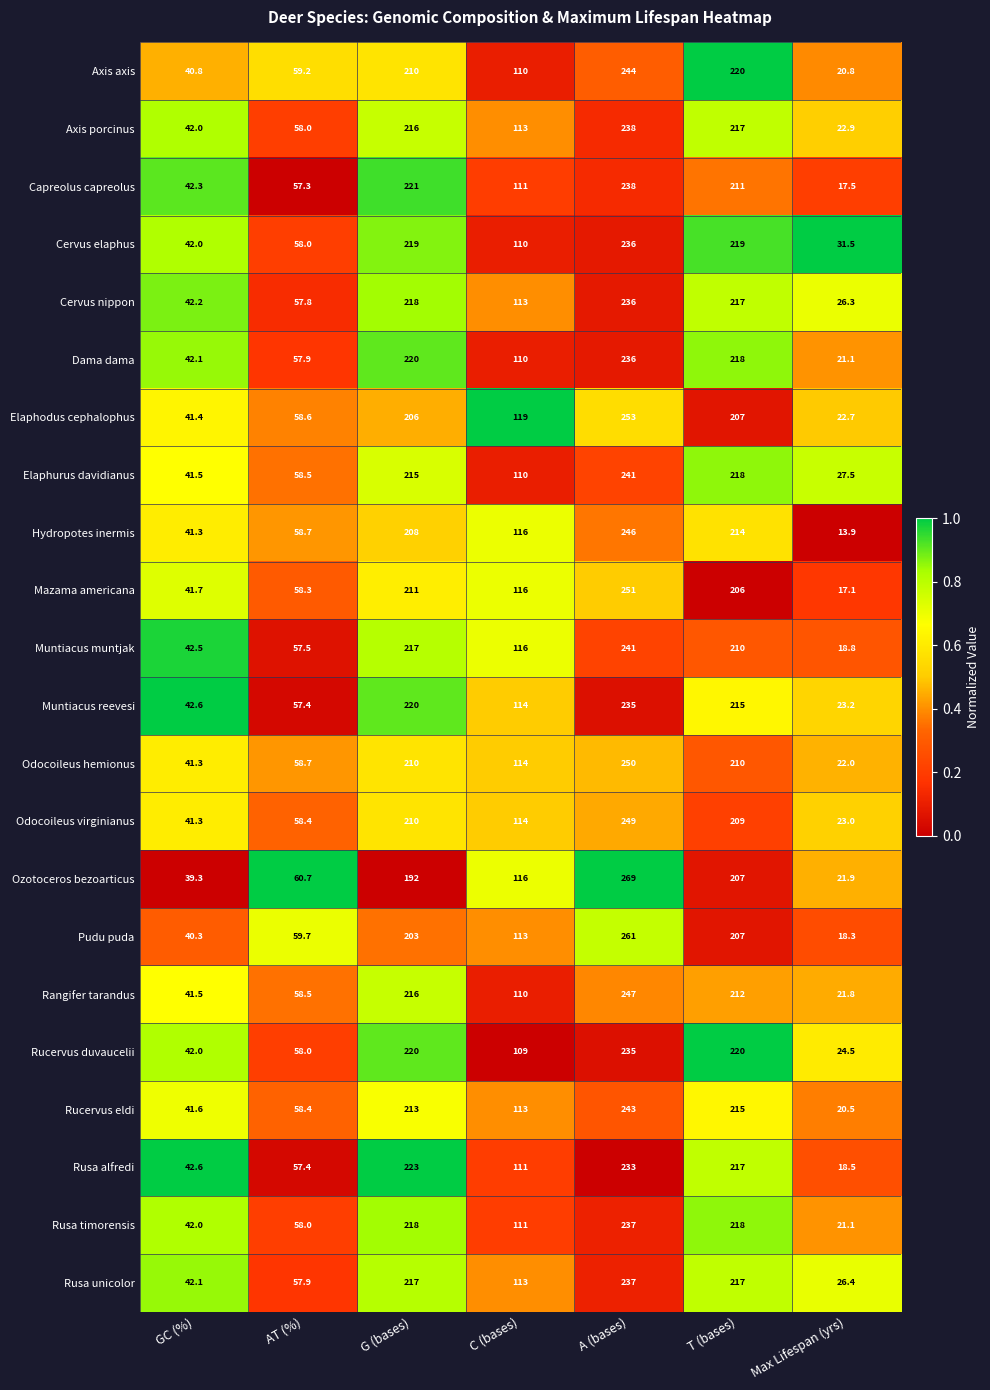

What is the sum of the Rucervus duvaucelii values at AT (%) and GC (%)?

100.0